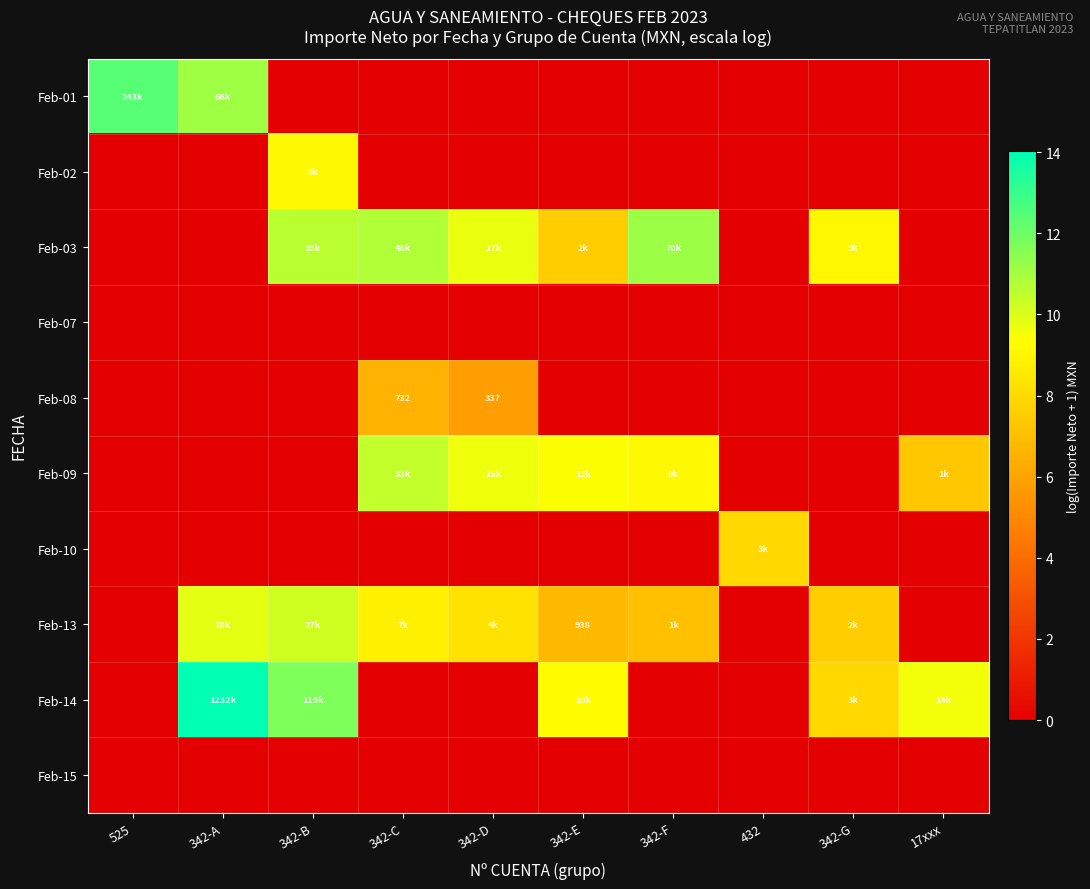

Rank the series by their maximum value, from highest to lowest.

Feb-14, Feb-01, Feb-03, Feb-09, Feb-13, Feb-02, Feb-10, Feb-08, Feb-07, Feb-15